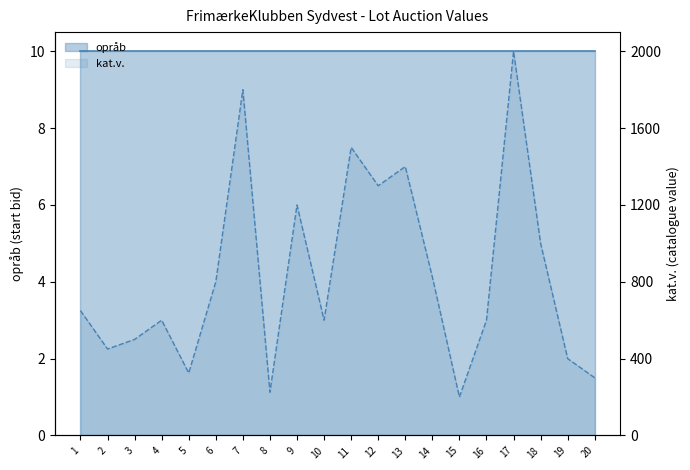

Reading left to right, transcribe all the data shown in this chart.

650	450	500	600	325	800	1800	225	1200	600	1500	1300	1400	825	200	600	2000	1000	400	300